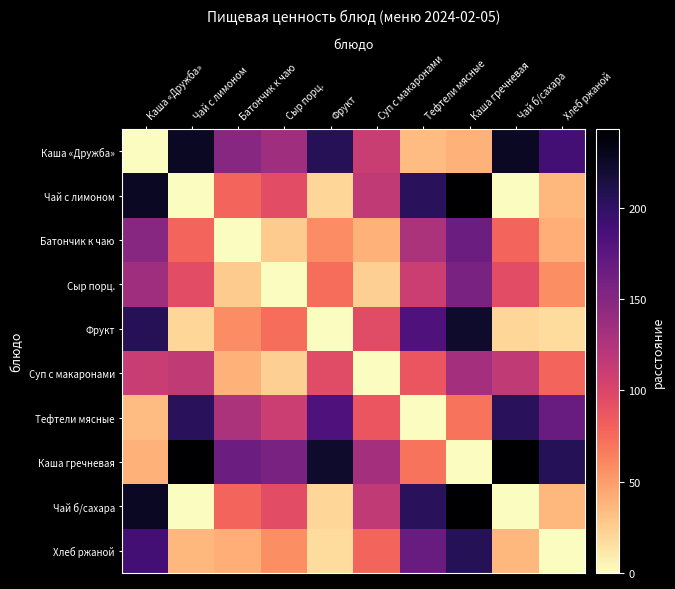

What is the difference between the highest and lowest values at Батончик к чаю?

165.1